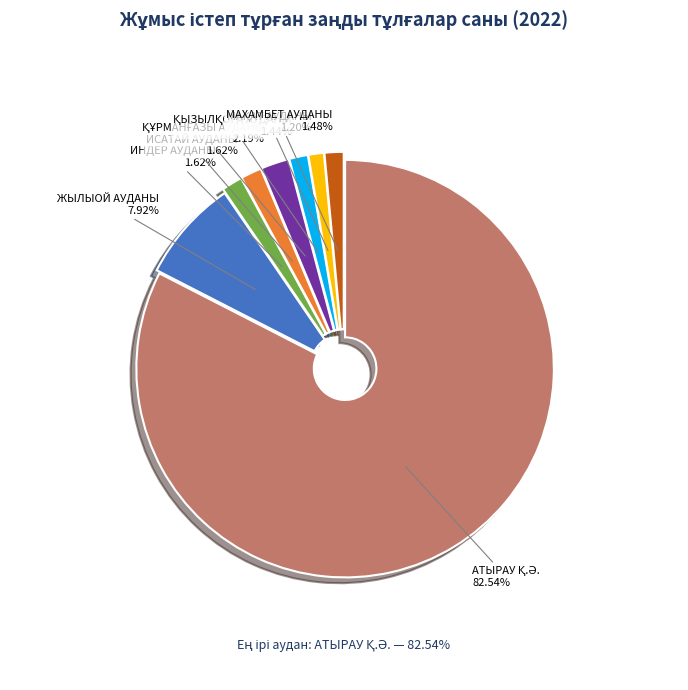

Rank the categories by value from highest to lowest.

АТЫРАУ Қ.Ә., ЖЫЛЫОЙ АУДАНЫ, ҚҰРМАНҒАЗЫ АУДАНЫ, ИНДЕР АУДАНЫ, ИСАТАЙ АУДАНЫ, МАХАМБЕТ АУДАНЫ, ҚЫЗЫЛҚОҒА АУДАНЫ, МАҚАТ АУДАНЫ